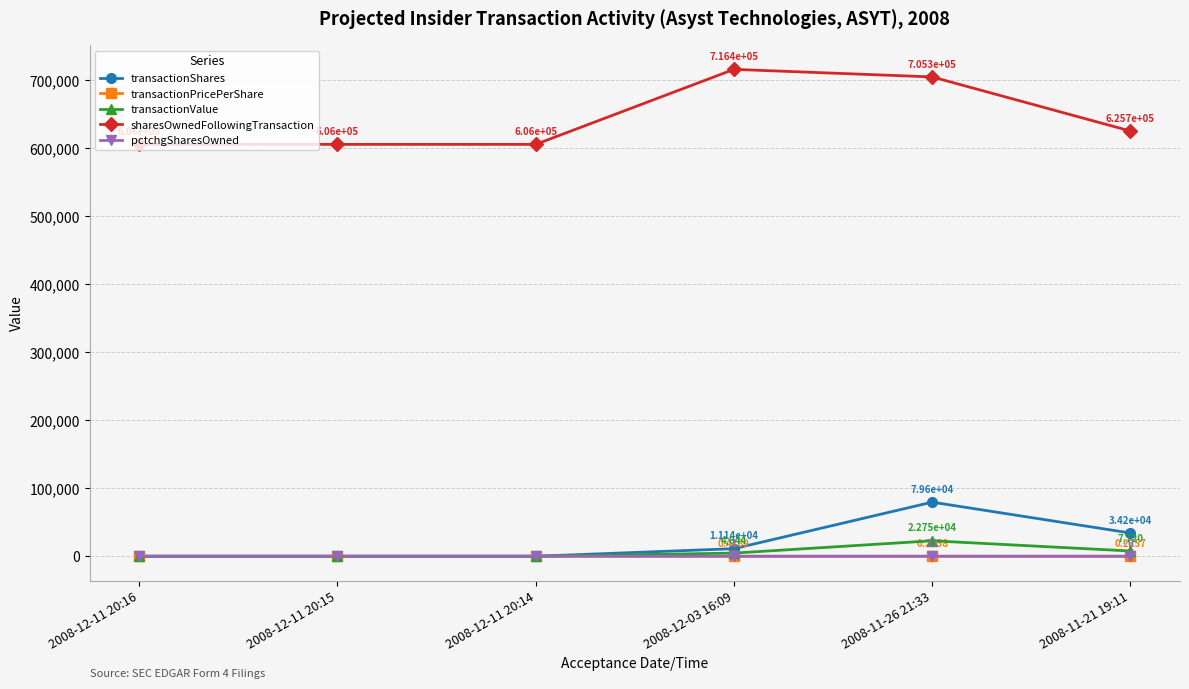

Which series has the widest spread of values?

sharesOwnedFollowingTransaction